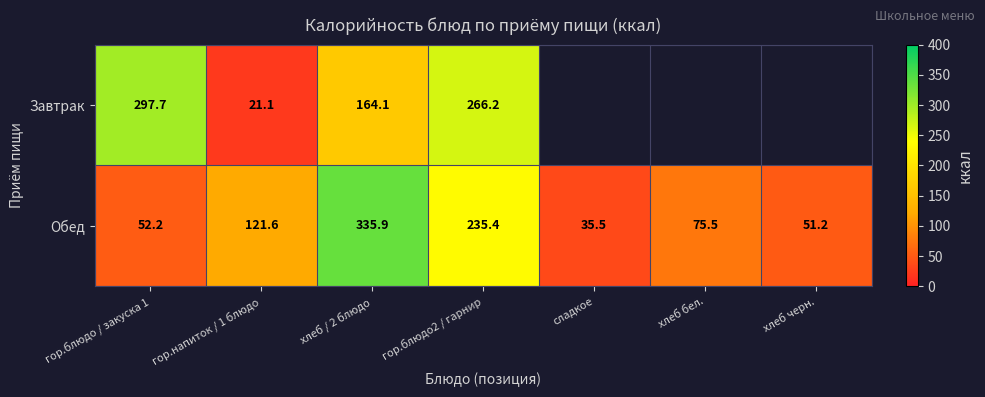

Where does the Обед series first go above 75?

гор.напиток / 1 блюдо